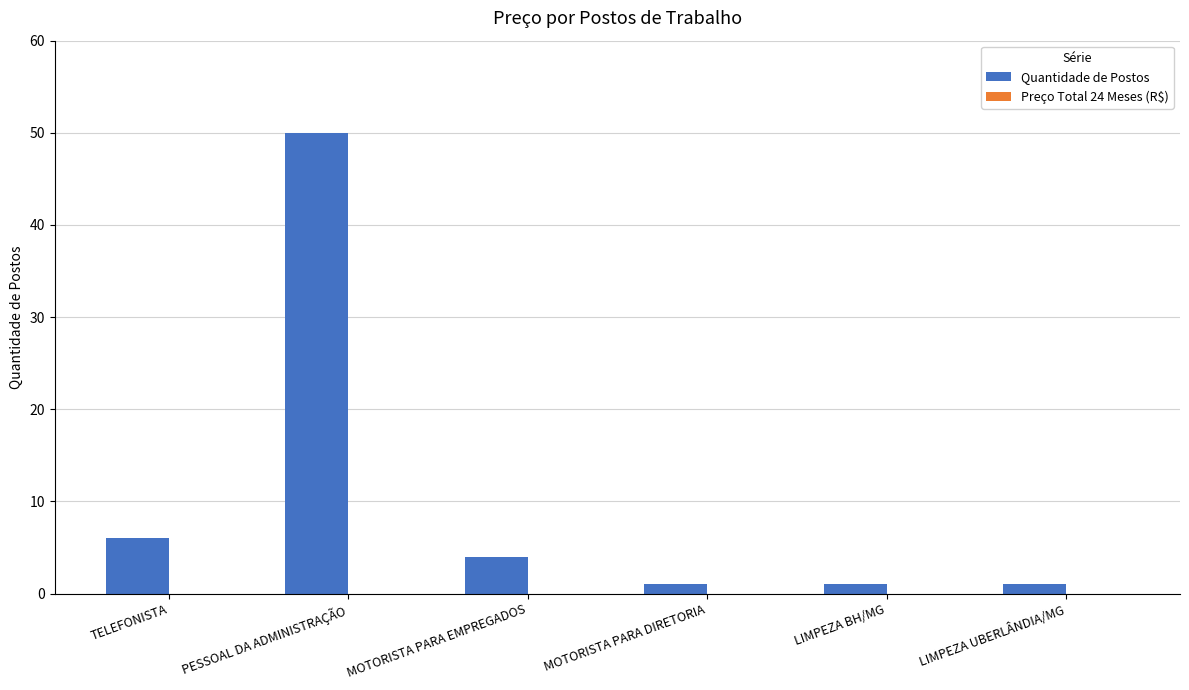

At which category does the chart reach its peak across all series?

PESSOAL DA ADMINISTRAÇÃO